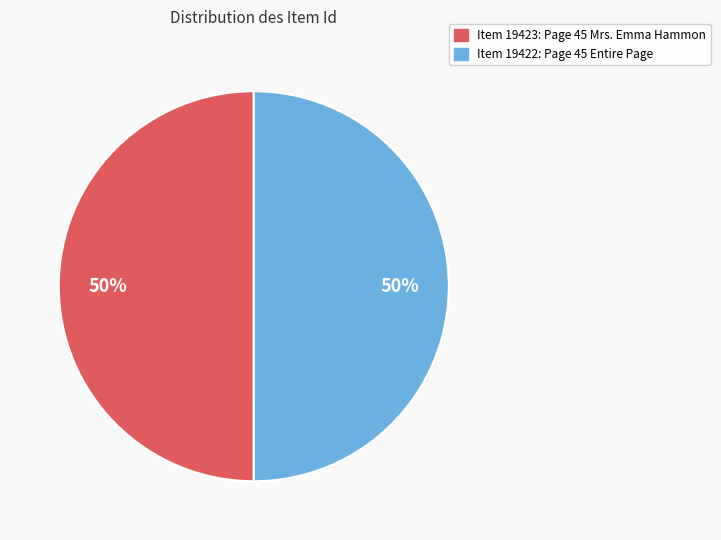

Do Item 19422: Page 45 Entire Page and Item 19423: Page 45 Mrs. Emma Hammon together represent more than half of the pie?

Yes